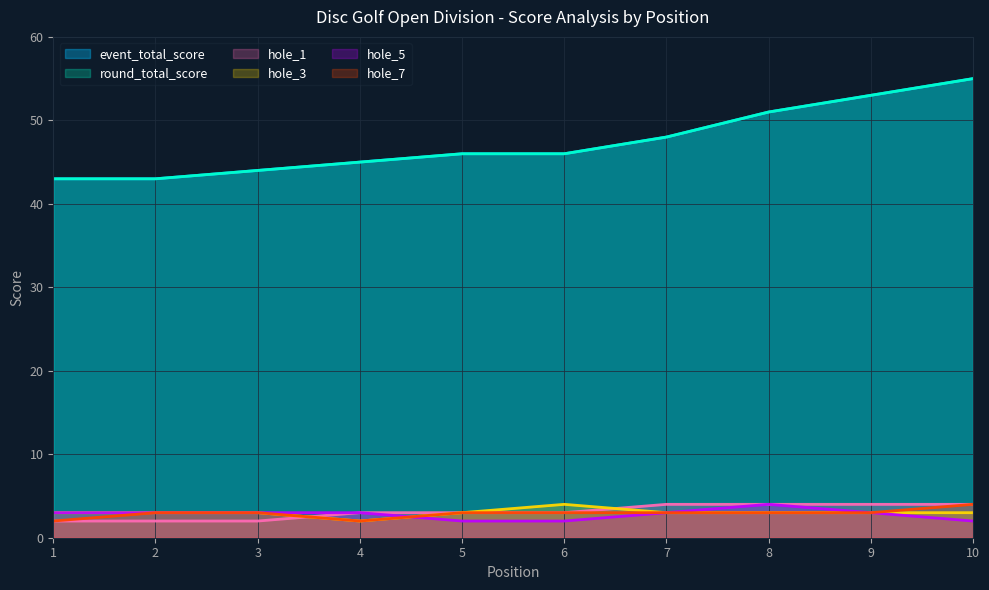

At which category is the sum across all series the highest?

10